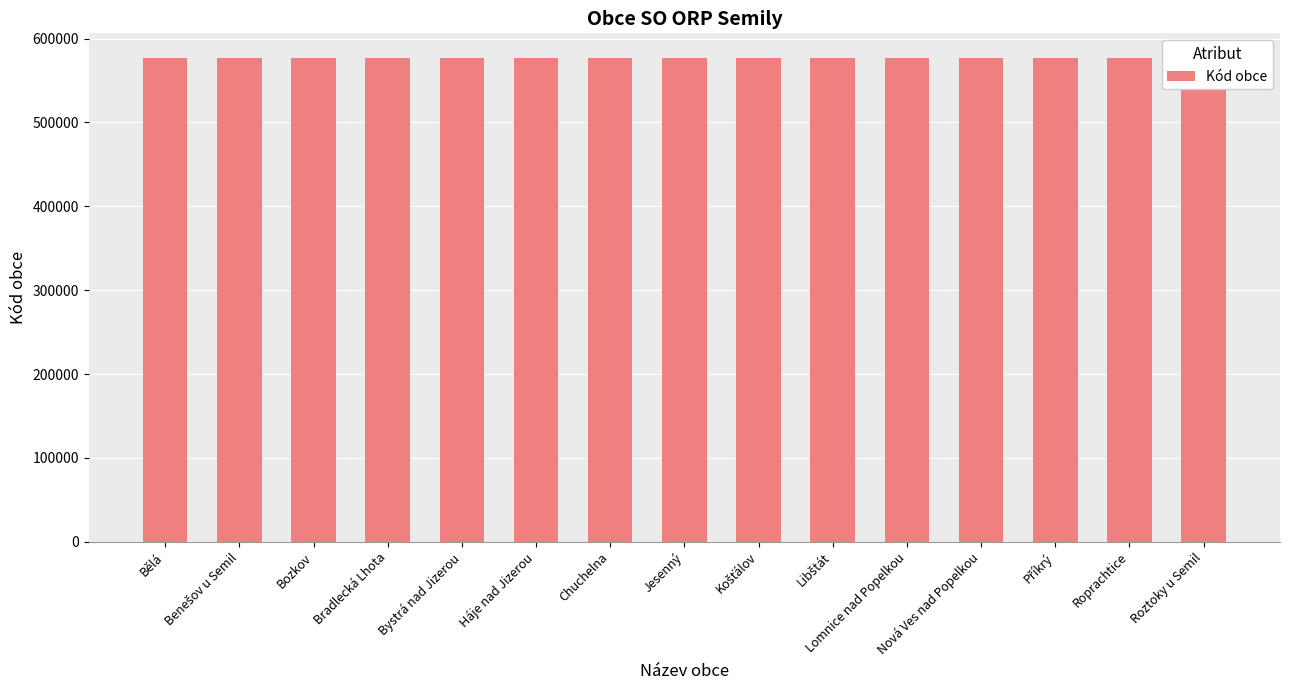

What is the label of the 10th bar from the left?

Libštát